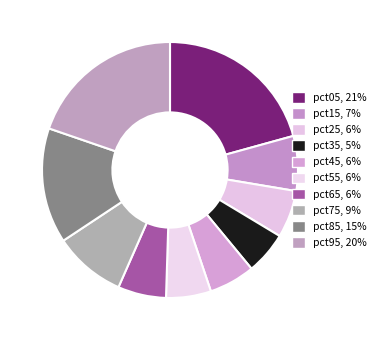

To the nearest percent, what portion does pct25 represent?

6%